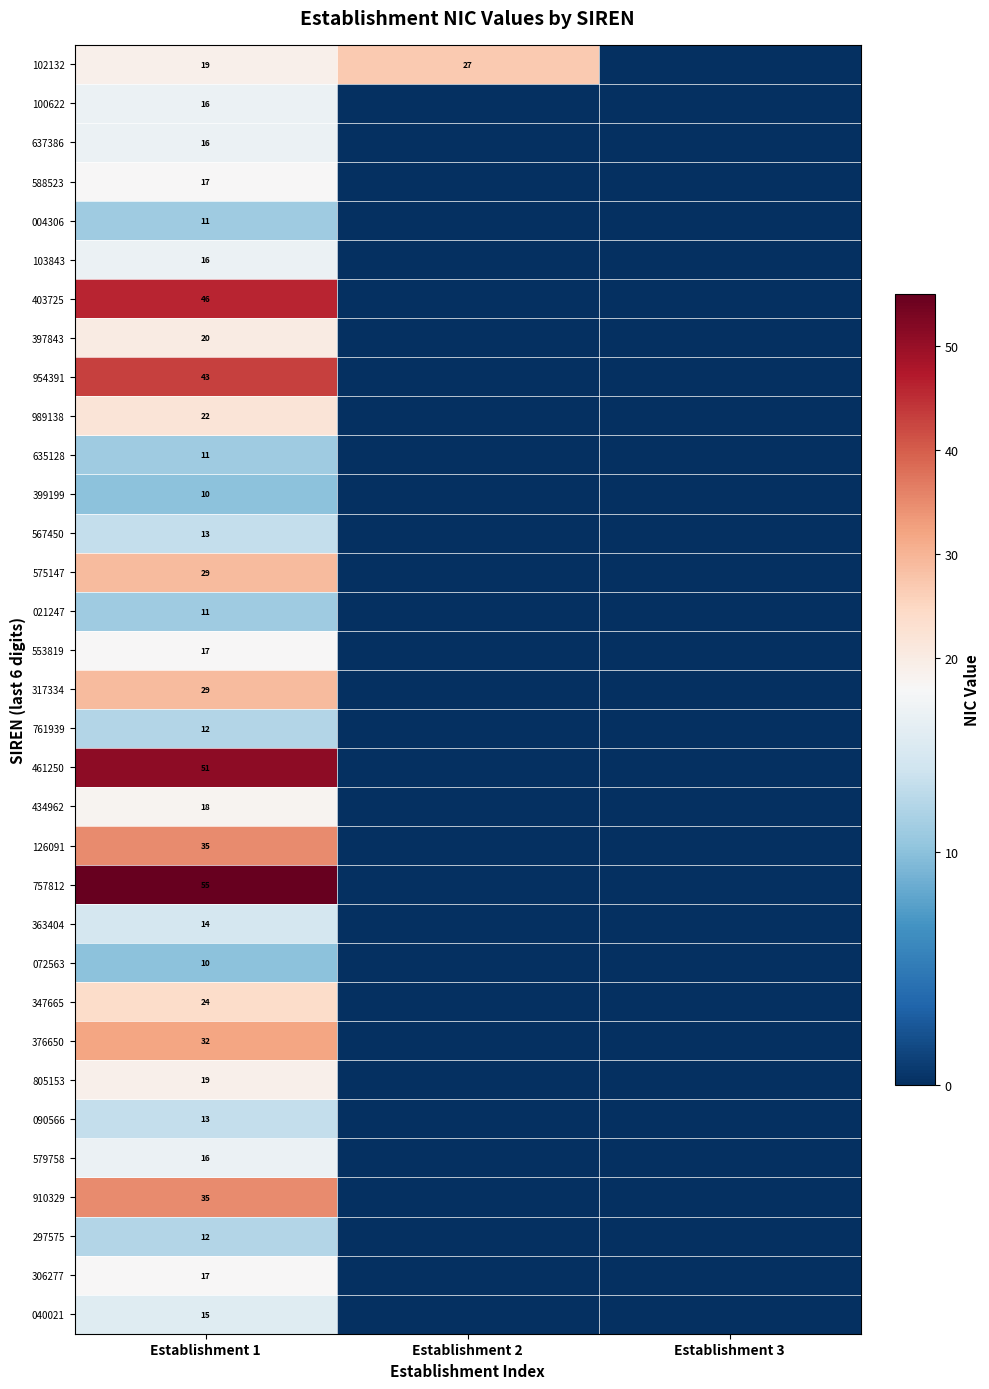

The value of 072563 at Establishment 1 is 13. True or false?

False